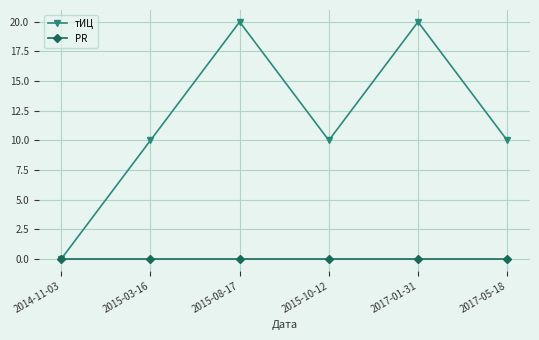

The тИЦ series shows 10 at 2017-01-31. True or false?

False